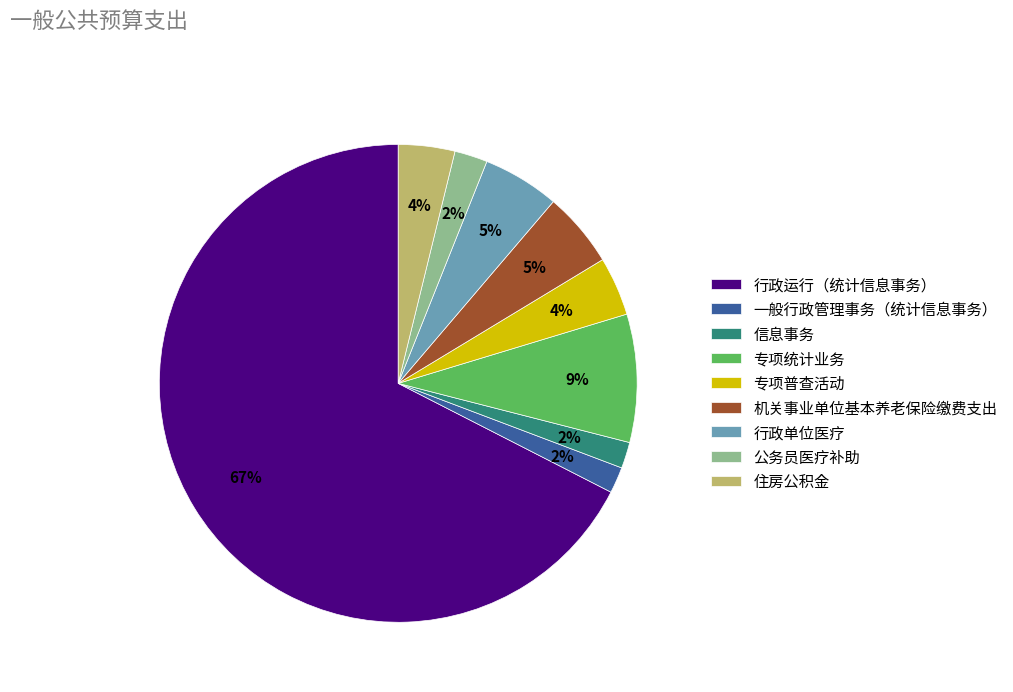

To the nearest percent, what is the combined percentage of 公务员医疗补助 and 信息事务?

4%